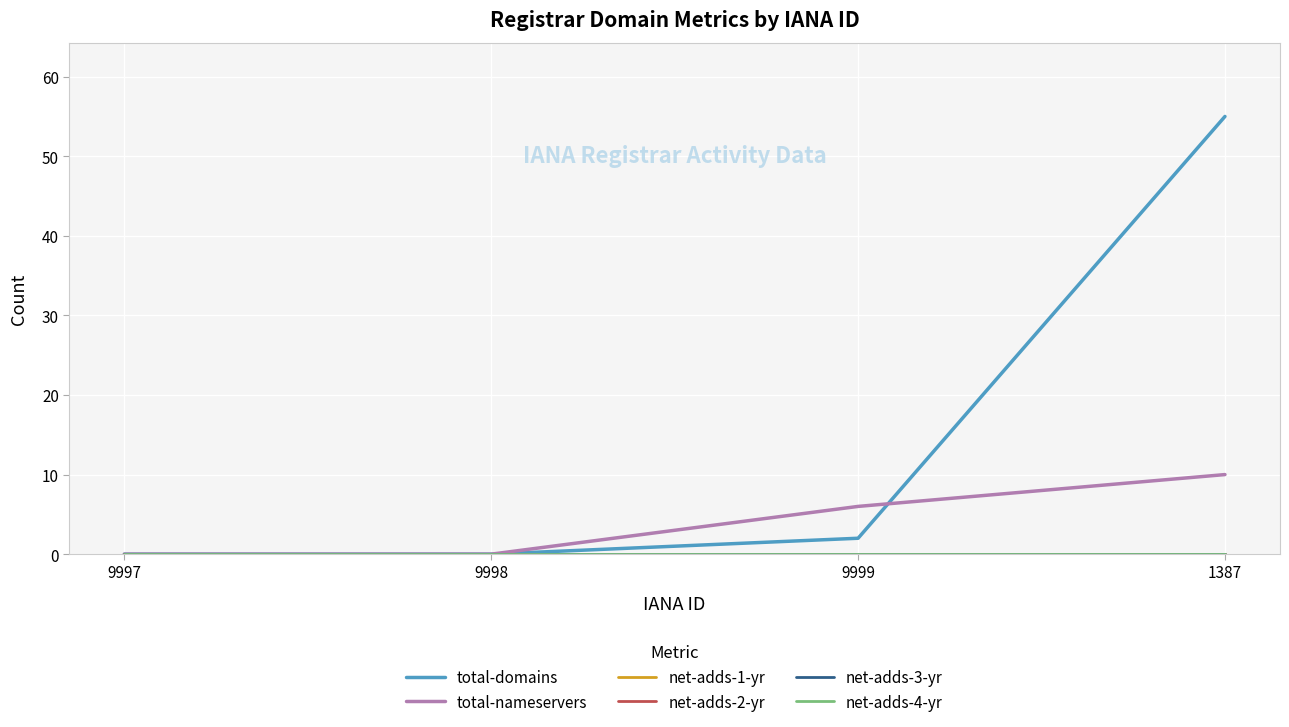

Reading left to right, transcribe all the data shown in this chart.

total-domains: 0	0	2	55
total-nameservers: 0	0	6	10
net-adds-1-yr: 0	0	0	0
net-adds-2-yr: 0	0	0	0
net-adds-3-yr: 0	0	0	0
net-adds-4-yr: 0	0	0	0